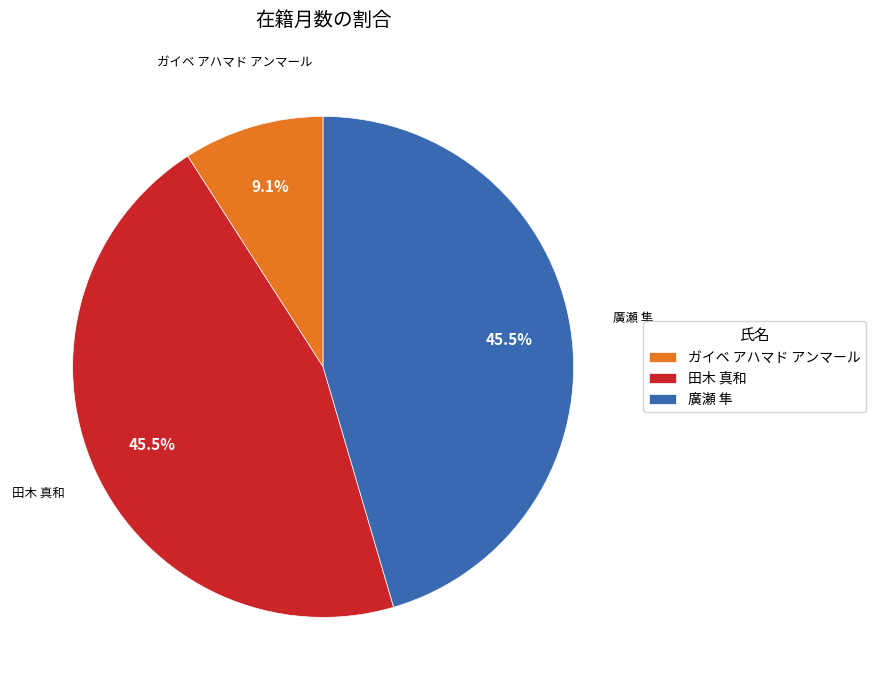

Is it true that 廣瀬 隼 is 54% of the pie?

False